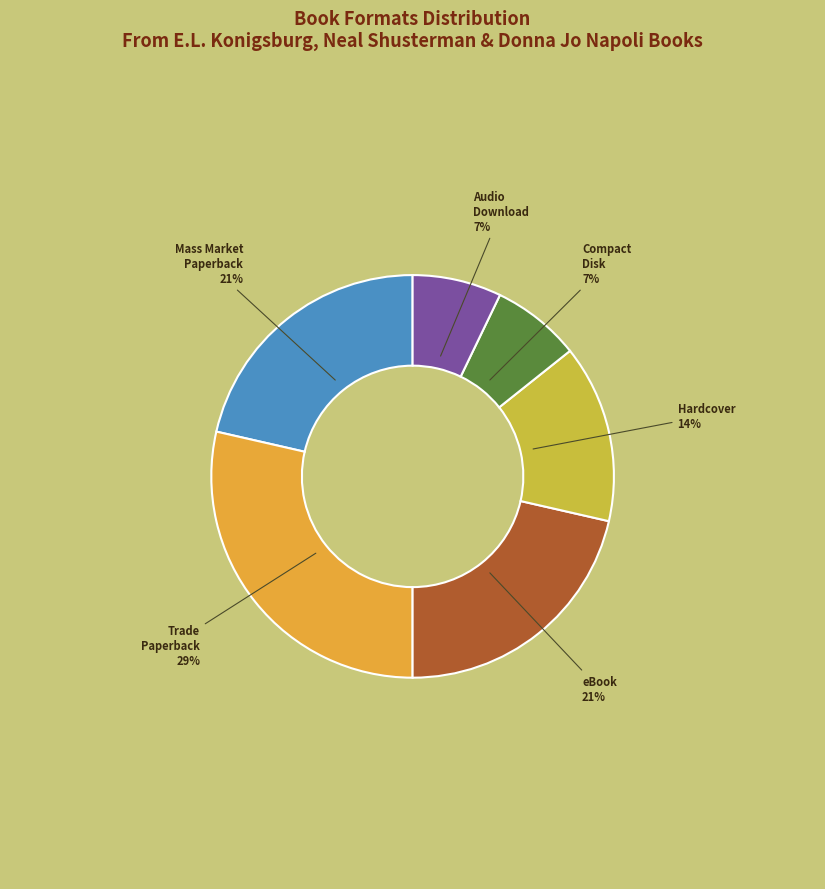

The Mass Market Paperback slice represents 27% of the pie. True or false?

False